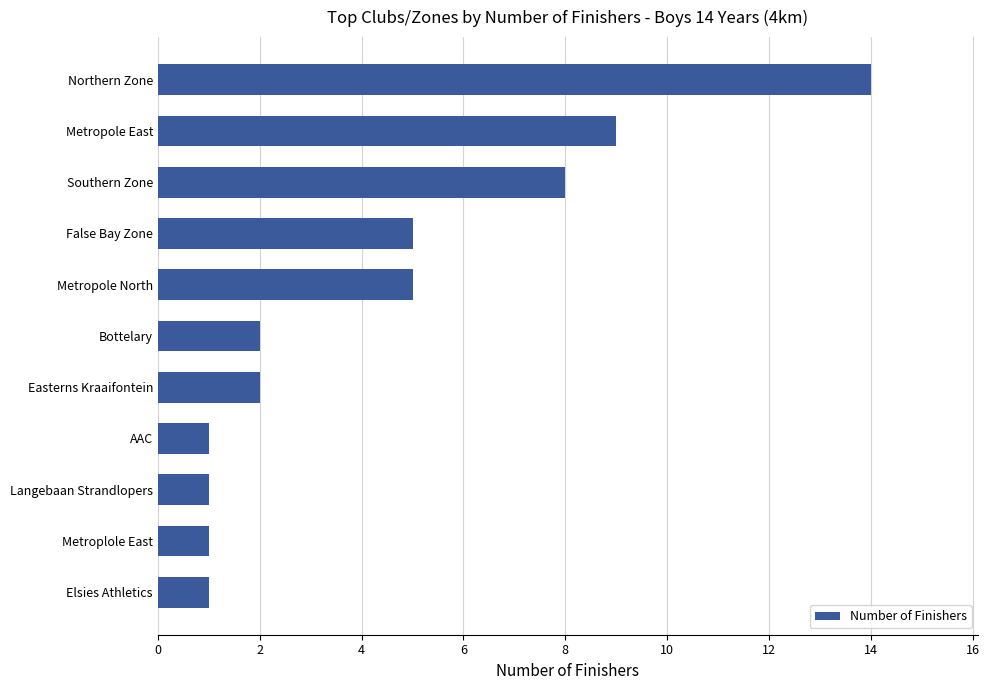

What is the difference between the second highest and minimum values?

8